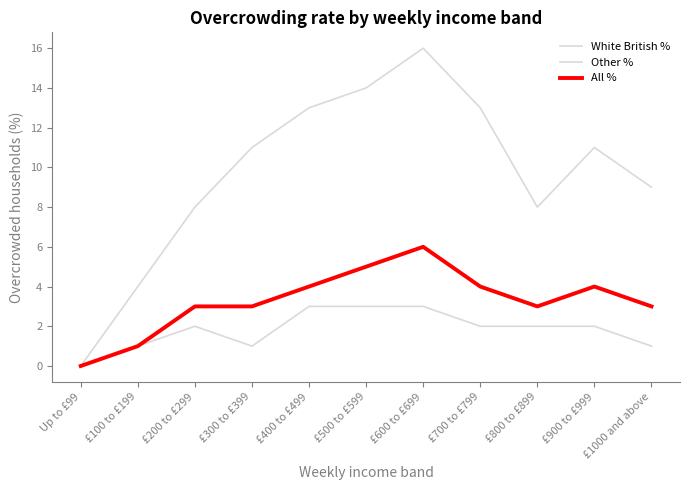

How many lines are shown in the chart?

3